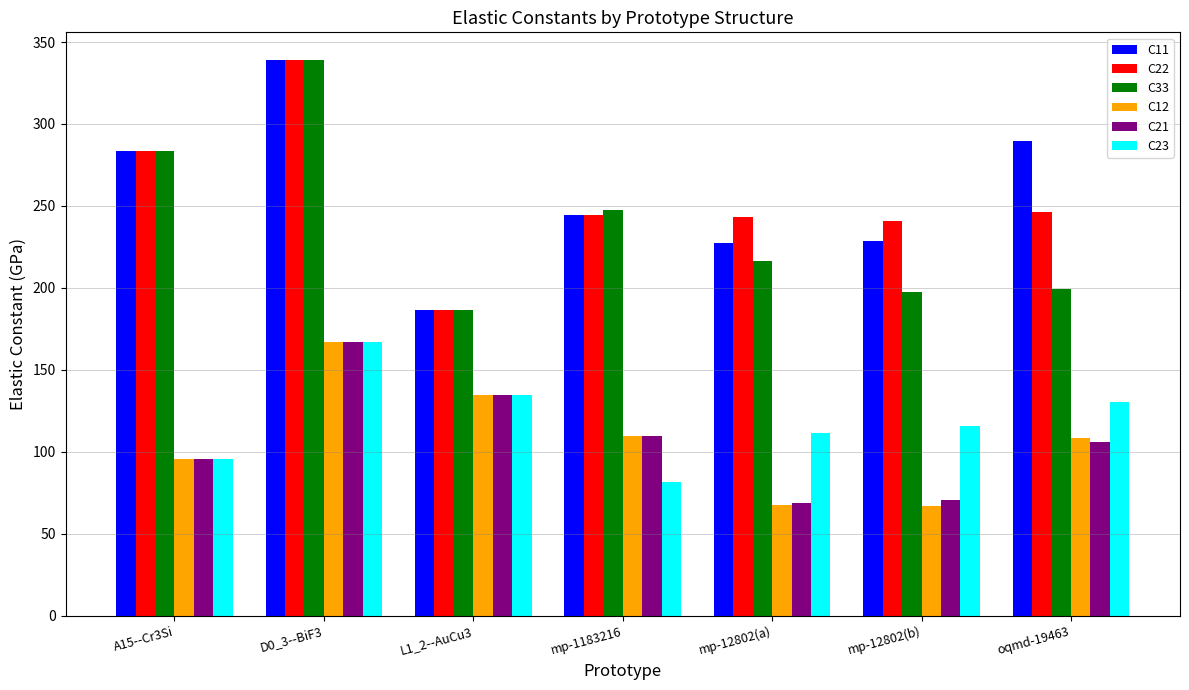

At which category is the sum across all series the highest?

D0_3--BiF3